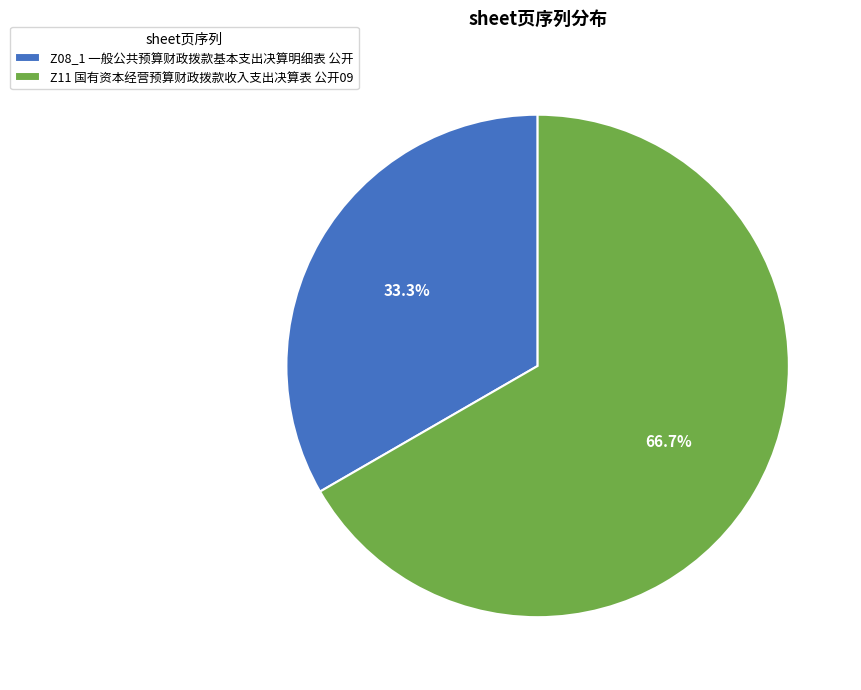

What percentage do Z11 国有资本经营预算财政拨款收入支出决算表 公开09 and Z08_1 一般公共预算财政拨款基本支出决算明细表 公开 together represent?

100.0%